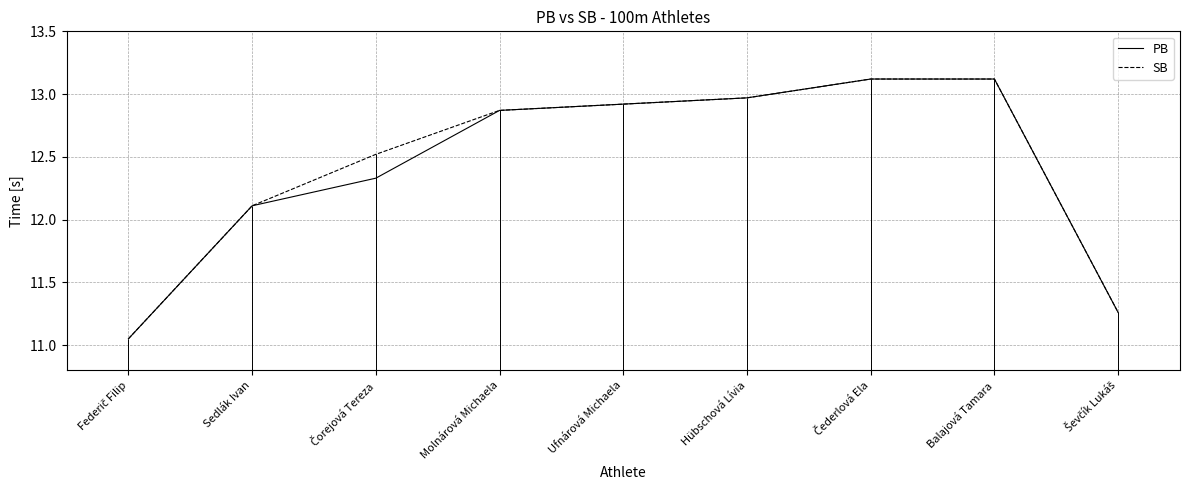

At which category does the chart reach its minimum across all series?

Federič Filip